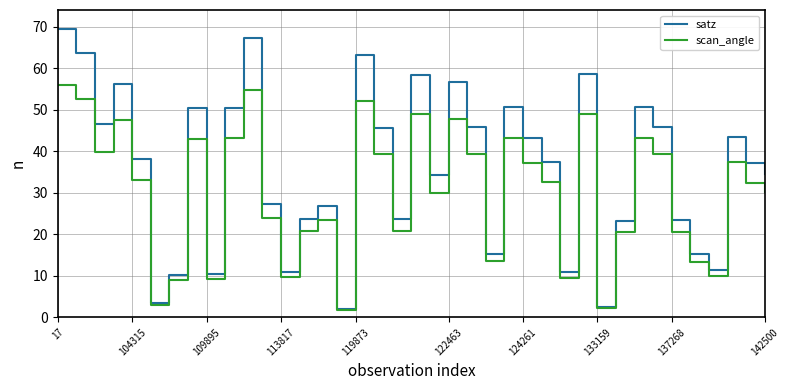

What is the maximum value shown in the chart?

69.5